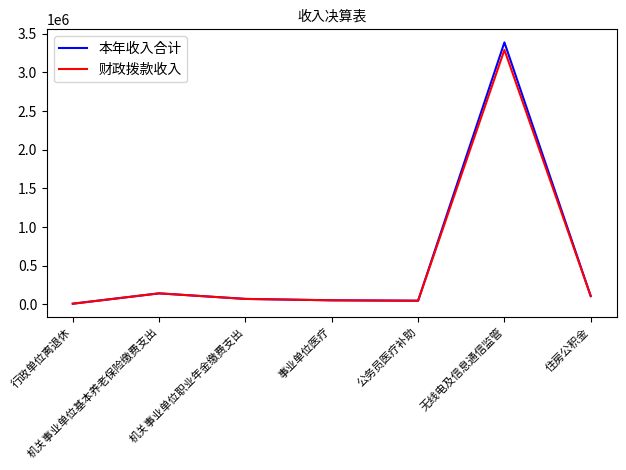

At which label is 财政拨款收入 closest to 1651091?

机关事业单位基本养老保险缴费支出